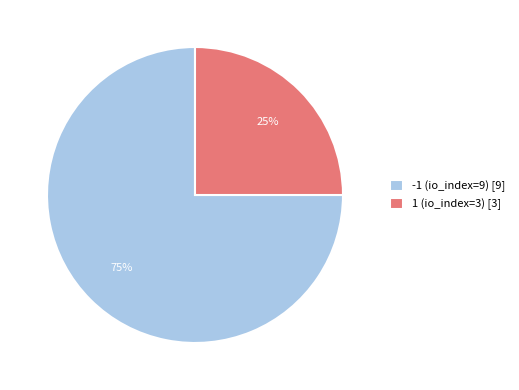

Count the number of slices in the pie.

2